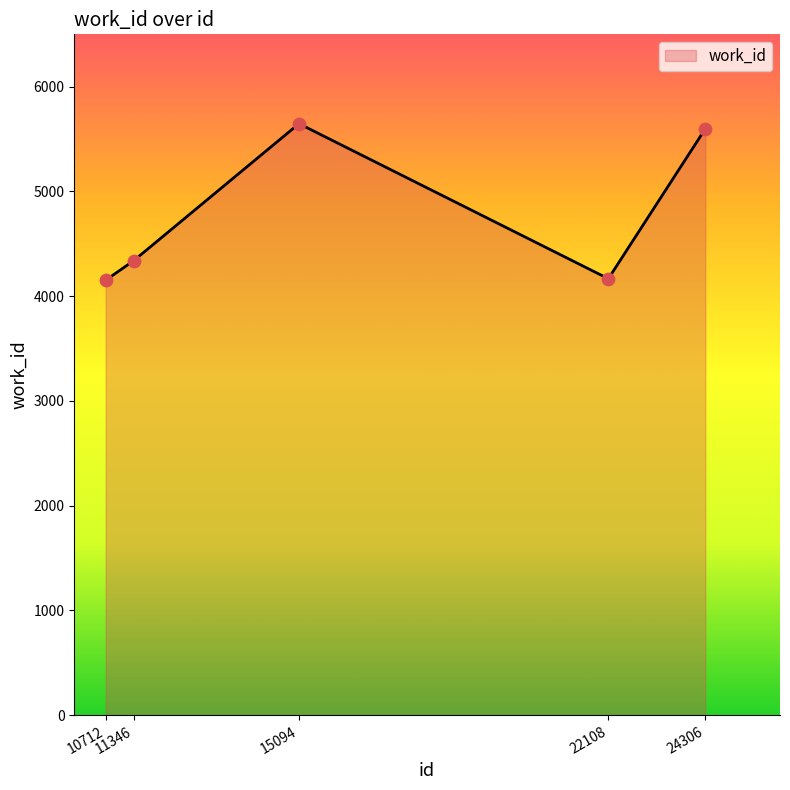

What is the change in value from 10712 to 11346?

+186